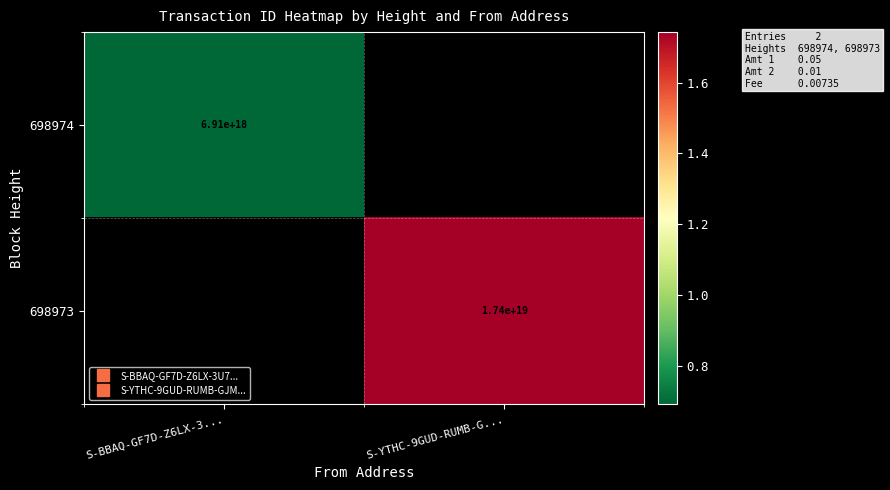

List the series in order of their overall mean, lowest first.

698974, 698973